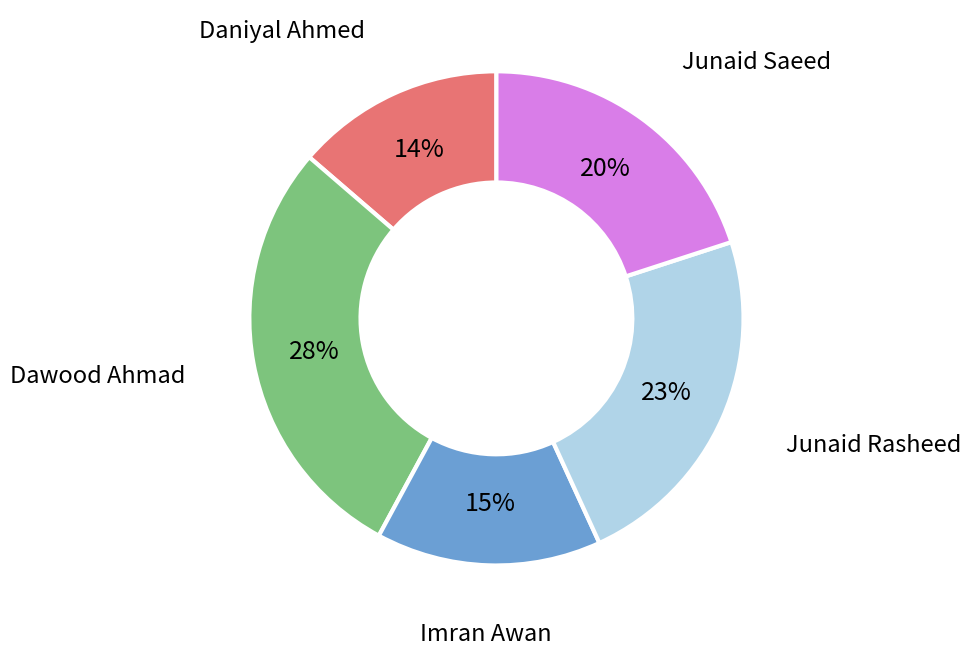

Does any single category account for the majority?

No